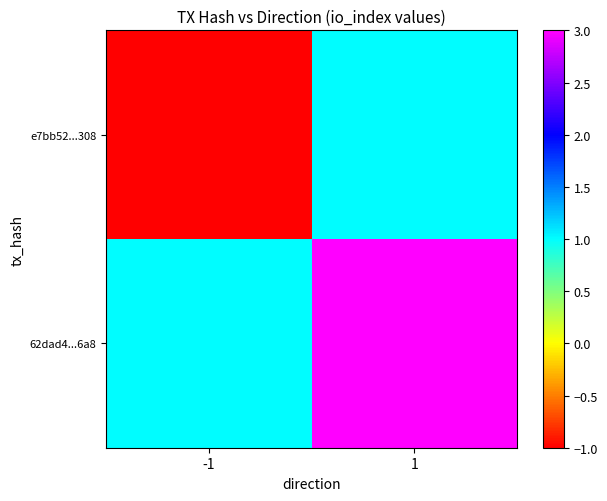

Which series has the largest total across all categories?

62dad4...6a8